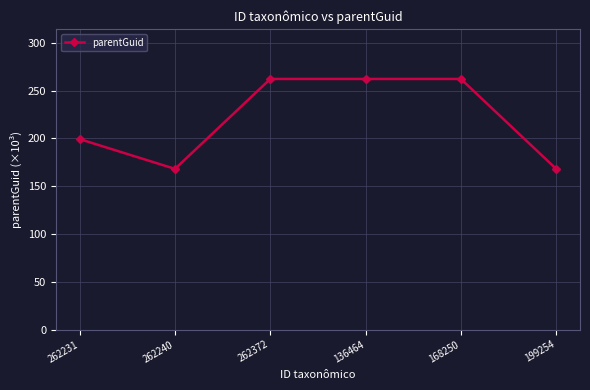

Where does the data first go above 262?

262372